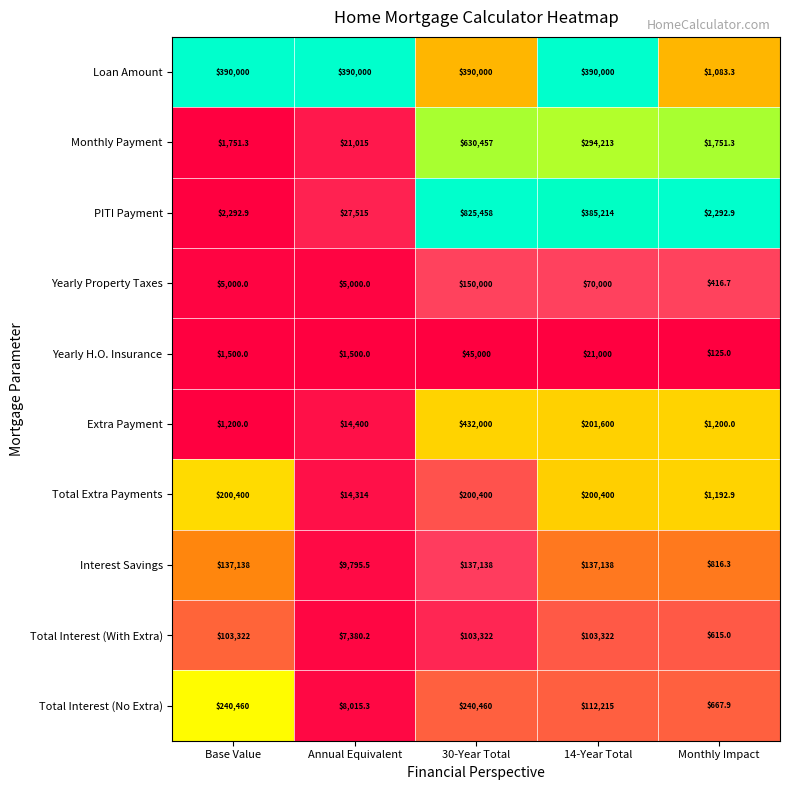

At which category does the chart reach its minimum across all series?

Monthly Impact